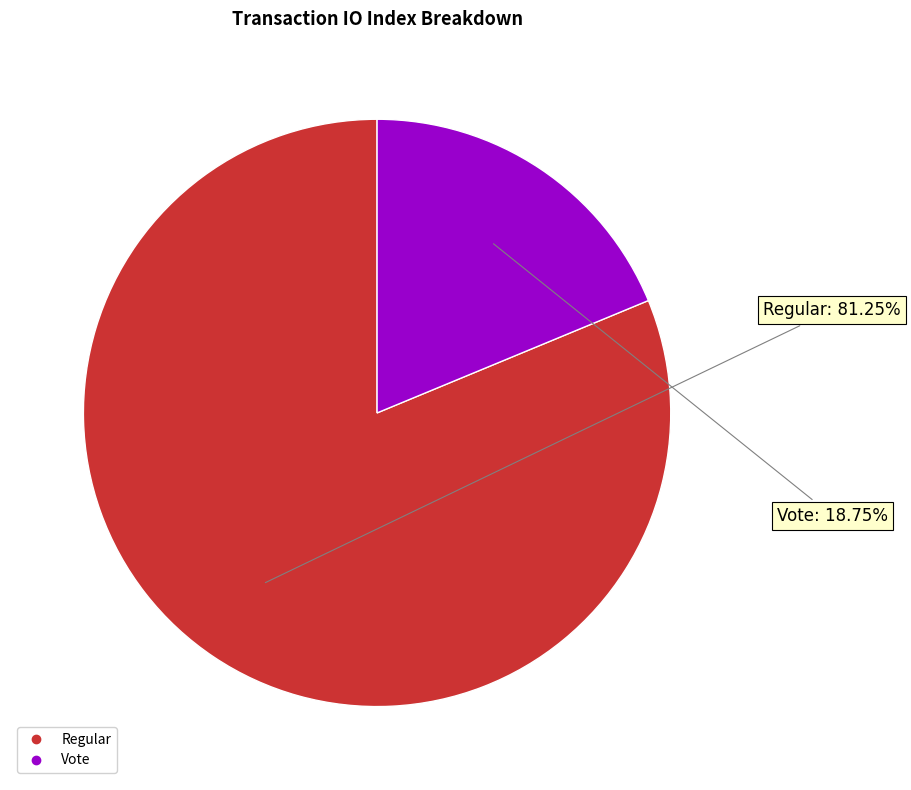

Which category has the biggest portion of the pie?

Regular (io_index=13)